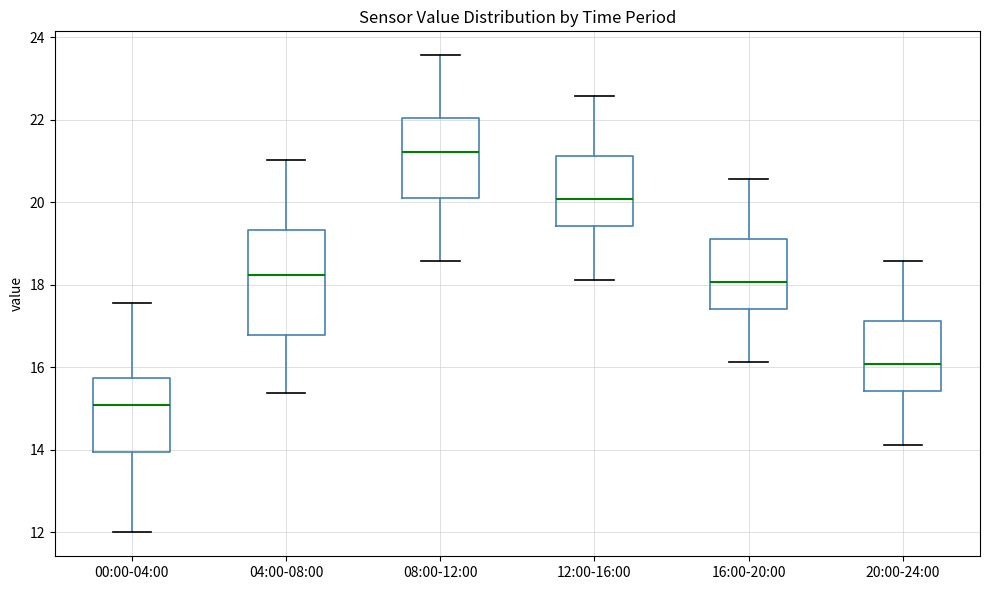

Reading left to right, transcribe this box plot: for each box, give where its median line is, the range the box spans, and where its two whiskers end, as read against the y-axis. The values are not printed on the chart, so give them approximately, as read against the axis.

00:00-04:00: median 15.0, box 14.0 to 15.8, whiskers 12.0 to 17.6
04:00-08:00: median 18.2, box 16.8 to 19.4, whiskers 15.4 to 21.0
08:00-12:00: median 21.2, box 20.2 to 22.0, whiskers 18.6 to 23.6
12:00-16:00: median 20.0, box 19.4 to 21.2, whiskers 18.2 to 22.6
16:00-20:00: median 18.0, box 17.4 to 19.2, whiskers 16.2 to 20.6
20:00-24:00: median 16.0, box 15.4 to 17.2, whiskers 14.2 to 18.6